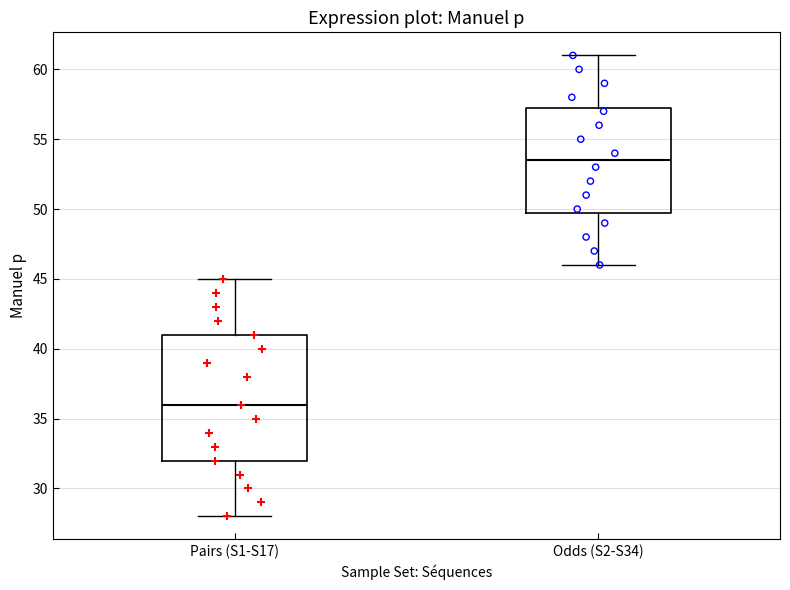

Reading left to right, transcribe this box plot: for each box, give where its median line is, the range the box spans, and where its two whiskers end, as read against the y-axis. The values are not printed on the chart, so give them approximately, as read against the axis.

Pairs (S1-S17): median 36.0, box 32.0 to 41.0, whiskers 28.0 to 45.0
Odds (S2-S34): median 53.5, box 50.0 to 57.5, whiskers 46.0 to 61.0